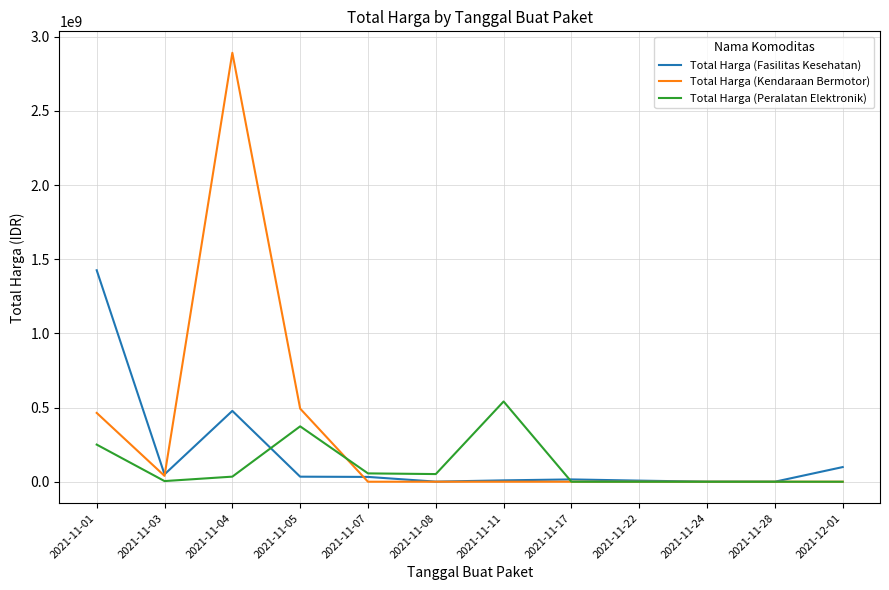

The Total Harga (Fasilitas Kesehatan) series shows 333600 at 2021-11-24. True or false?

True